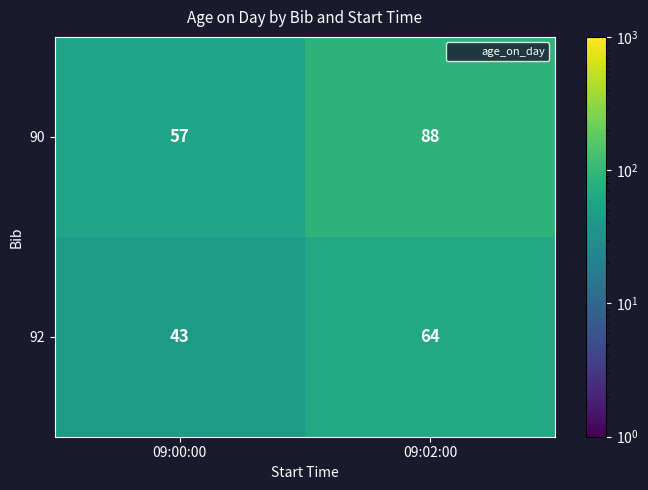

Is it true that 90 equals 88 at 09:02:00?

True